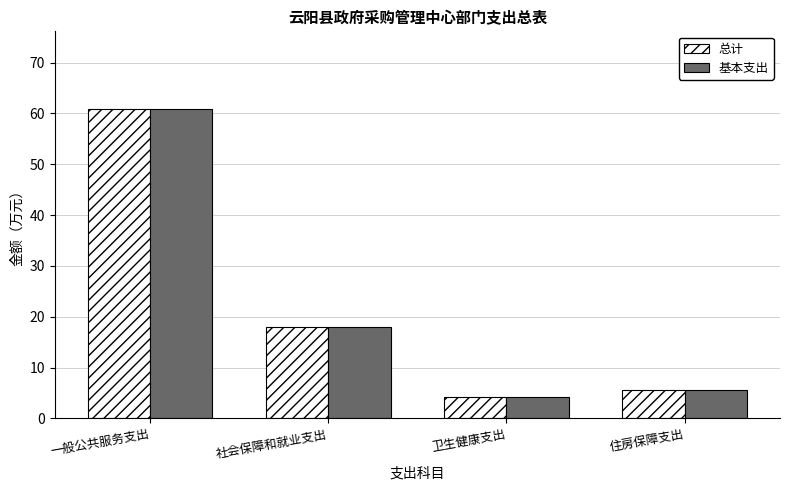

At which label does 基本支出 first exceed 17?

一般公共服务支出